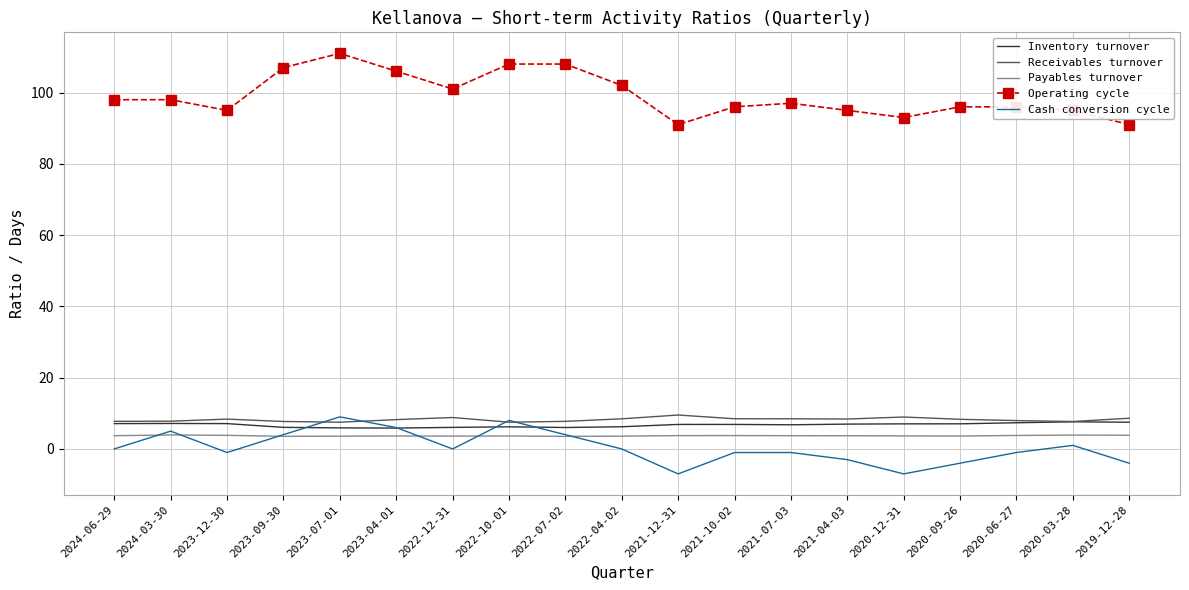

Which series has the largest total across all categories?

Operating cycle